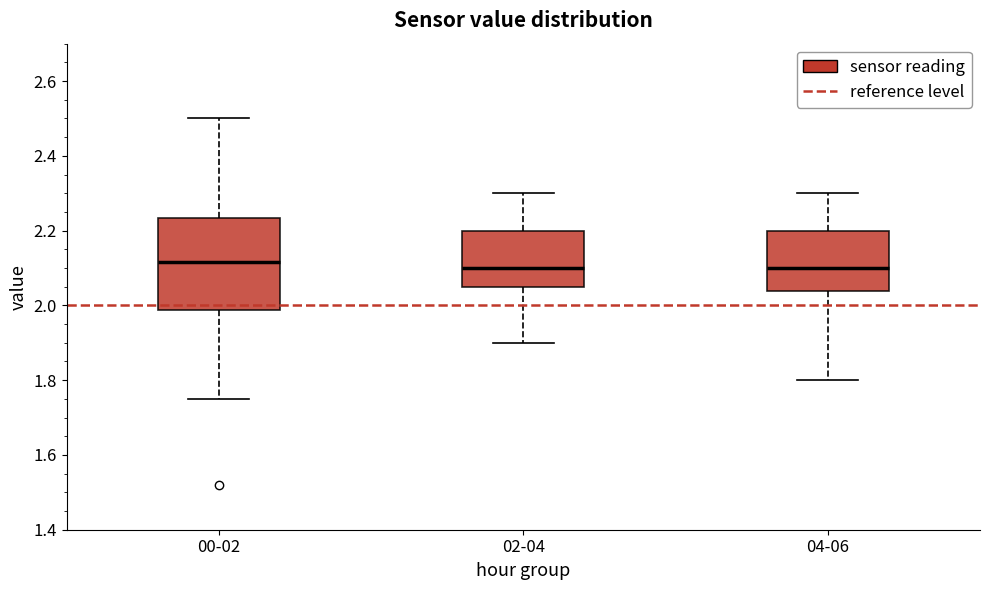

Reading left to right, transcribe this box plot: for each box, give where its median line is, the range the box spans, and where its two whiskers end, as read against the y-axis. The values are not printed on the chart, so give them approximately, as read against the axis.

00-02: median 2.12, box 1.98 to 2.24, whiskers 1.76 to 2.50
02-04: median 2.10, box 2.06 to 2.20, whiskers 1.90 to 2.30
04-06: median 2.10, box 2.04 to 2.20, whiskers 1.80 to 2.30